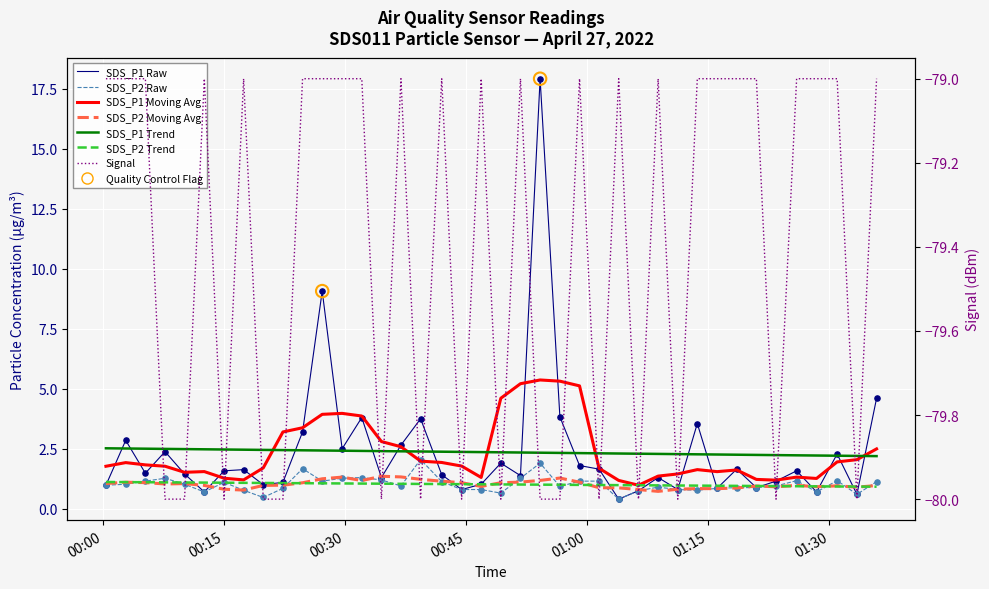

Which series reaches the minimum Y coordinate?

Signal